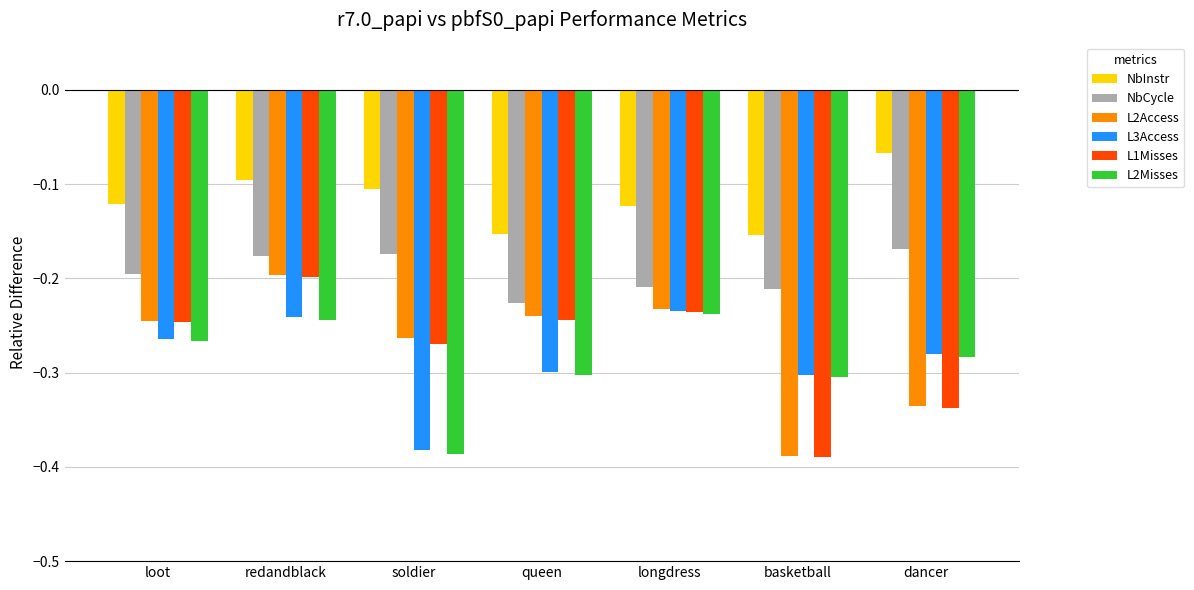

What is the sum of the L2Misses values at soldier and dancer?

-0.7